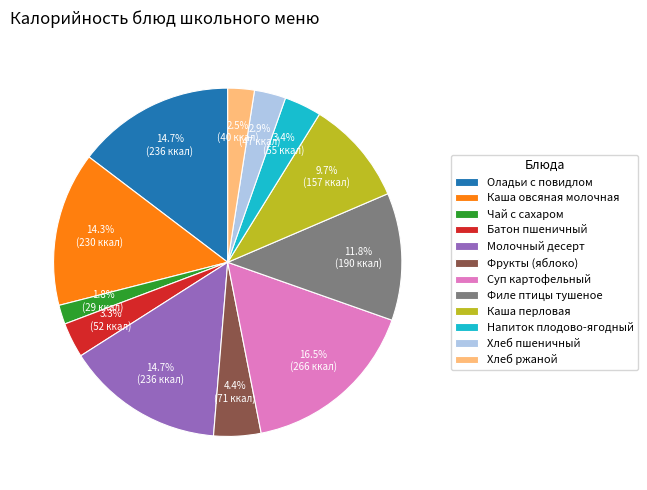

What percentage is the Молочный десерт slice, to the nearest percent?

15%